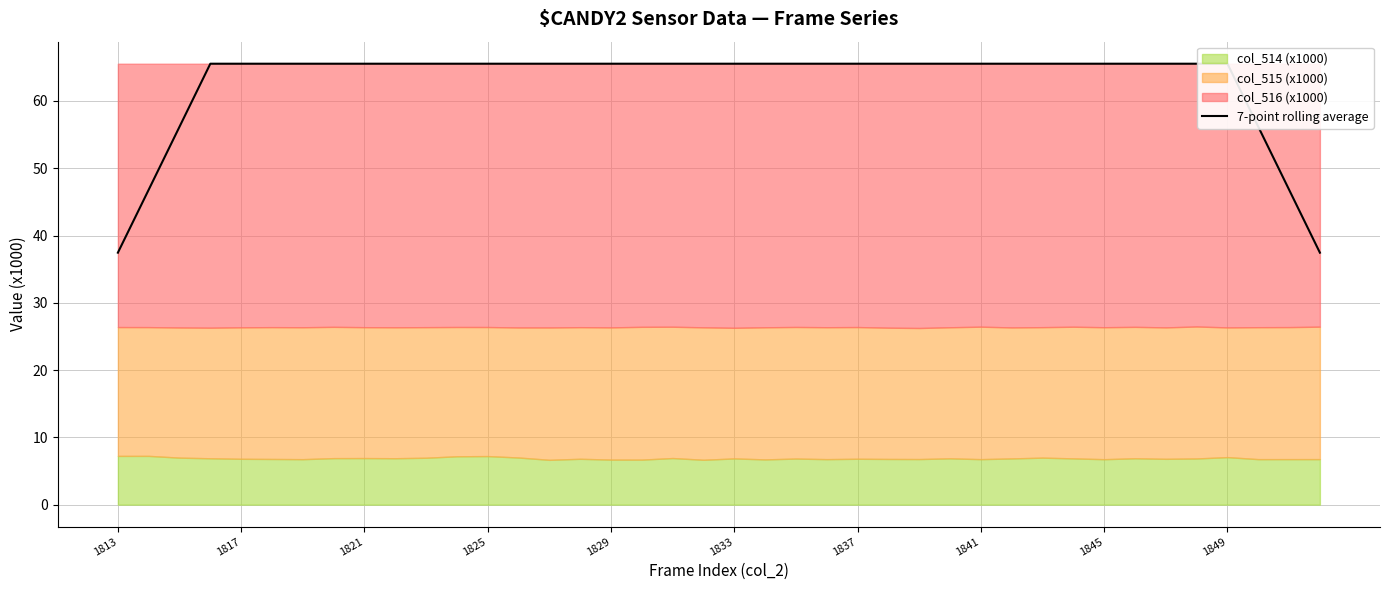

What is the ratio of the value at 14 to the value at 1841?

1.0